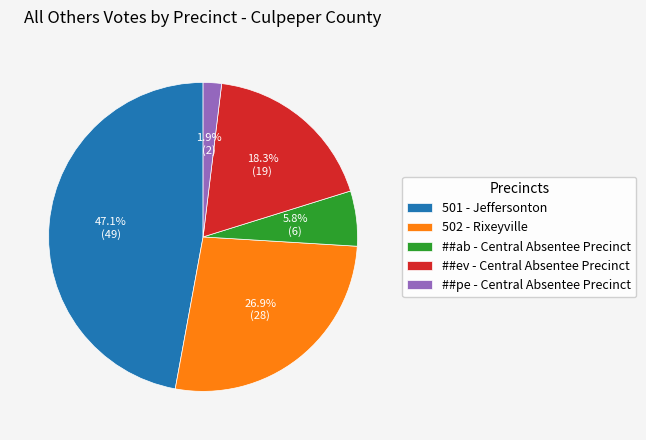

What is the total percentage of ##ev - Central Absentee Precinct and 502 - Rixeyville?

45.2%